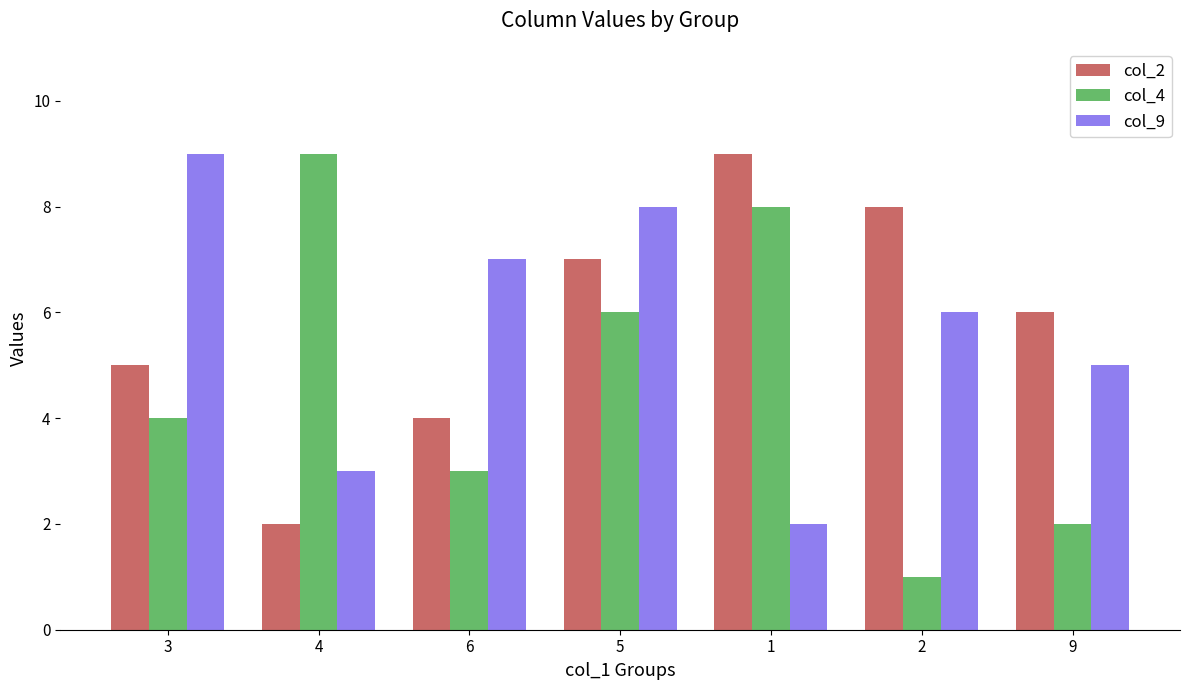

At which category is the sum across all series the highest?

5